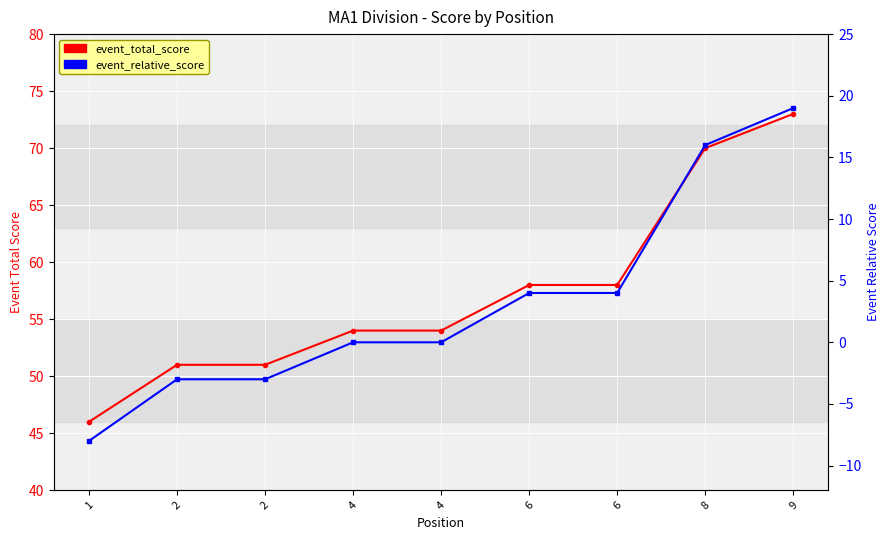

What is the total value across all series at 1?

38